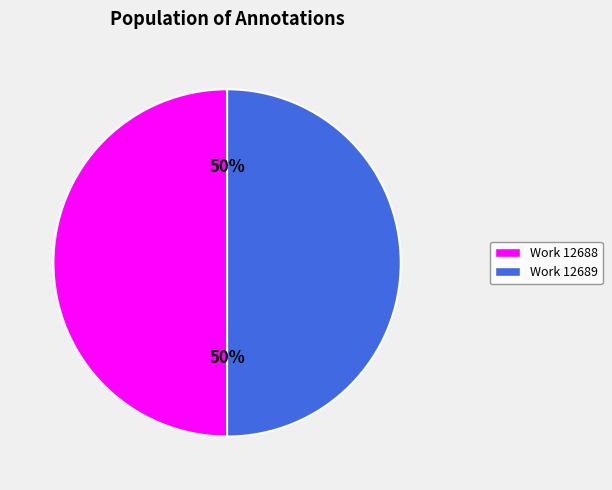

How many segments does this pie chart have?

2